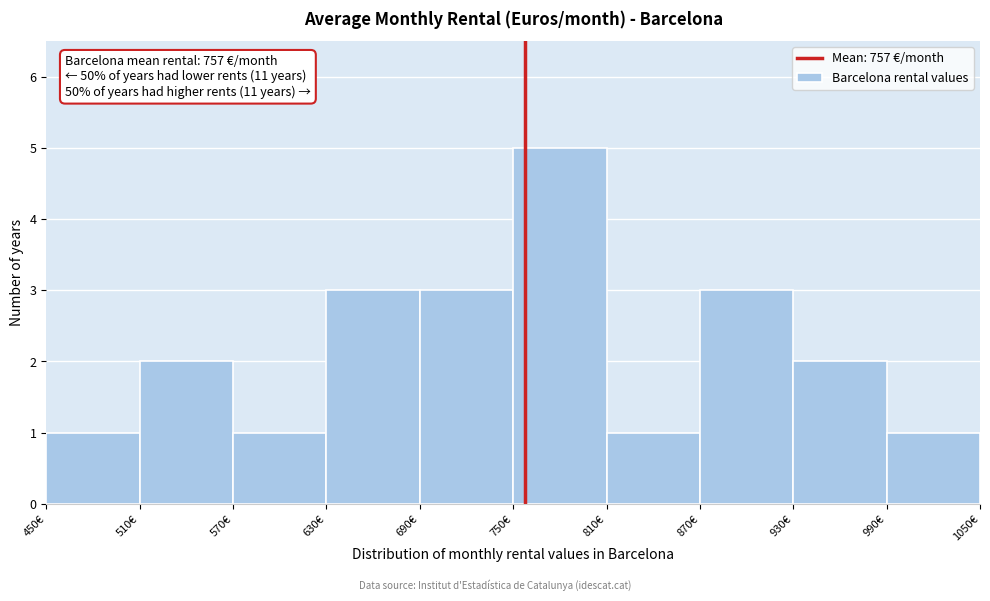

Which range on the x-axis has the tallest bar?

750 to 810